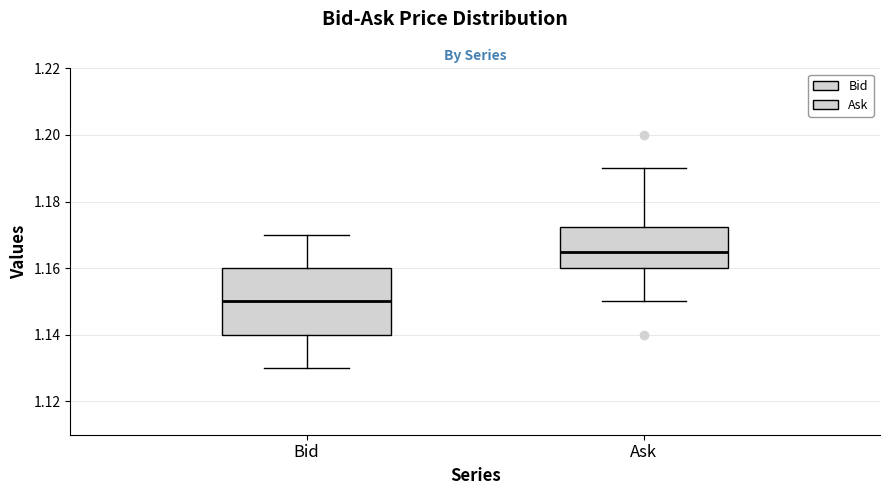

Reading left to right, transcribe this box plot: for each box, give where its median line is, the range the box spans, and where its two whiskers end, as read against the y-axis. The values are not printed on the chart, so give them approximately, as read against the axis.

Bid: median 1.150, box 1.140 to 1.160, whiskers 1.130 to 1.170
Ask: median 1.166, box 1.160 to 1.172, whiskers 1.150 to 1.190